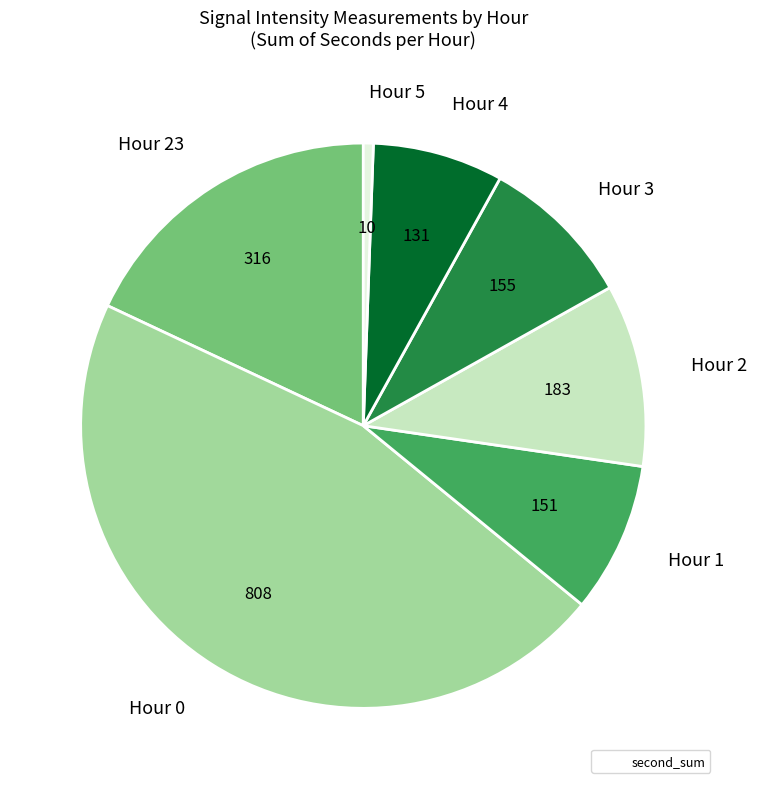

The Hour 5 slice represents 11% of the pie. True or false?

False